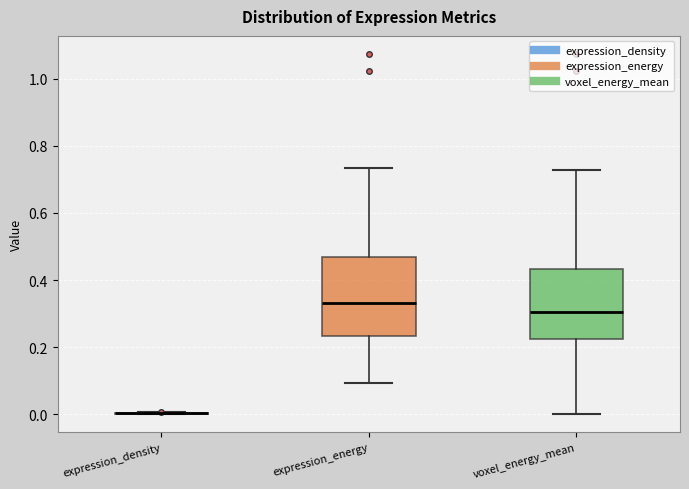

Reading left to right, read every box against the y-axis: the position of its median line, the range the box covers, and the ends of its whiskers. The values are not printed on the chart, so give them approximately, as read against the axis.

expression_density: box collapsed to a line at 0.00, whiskers 0.00 to 0.00
expression_energy: median 0.34, box 0.24 to 0.46, whiskers 0.10 to 0.74
voxel_energy_mean: median 0.30, box 0.22 to 0.44, whiskers 0.00 to 0.72